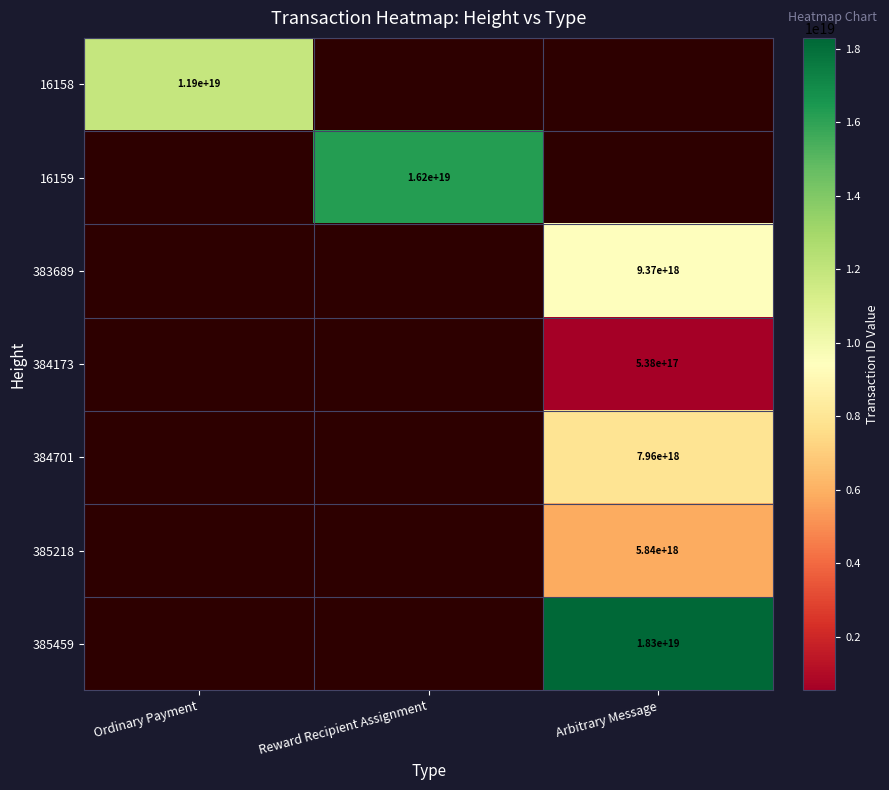

Is it true that 16159 equals 16200000000000000000 at Reward Recipient Assignment?

True